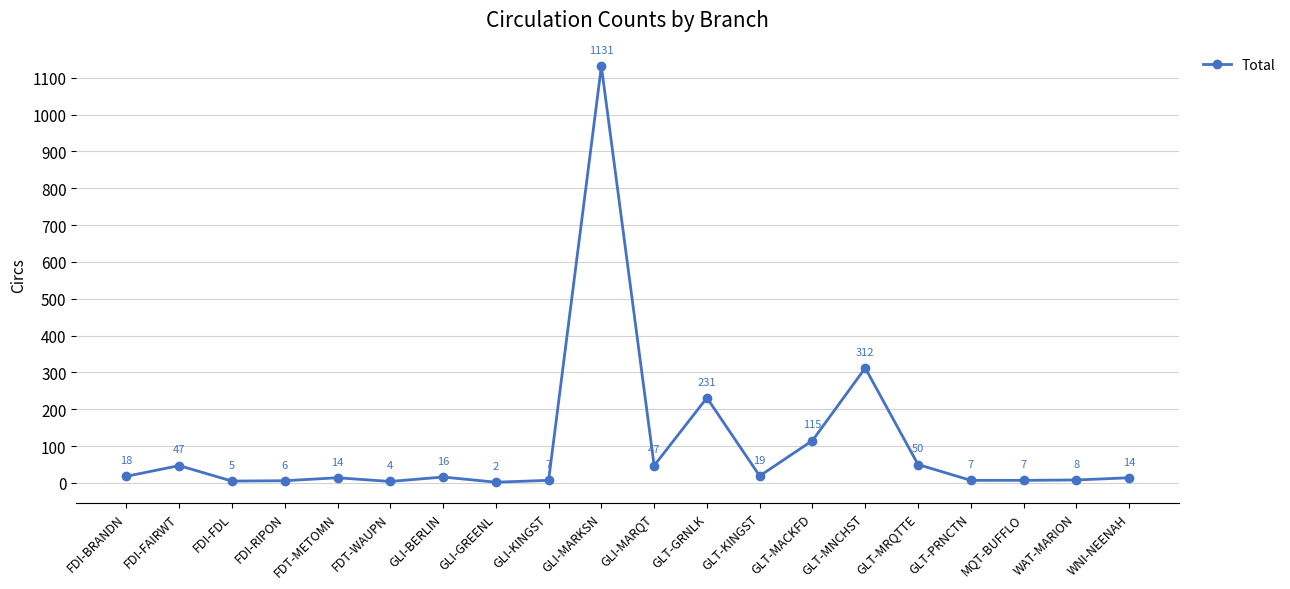

True or false: there are more than 2 points higher than both neighbors.

True